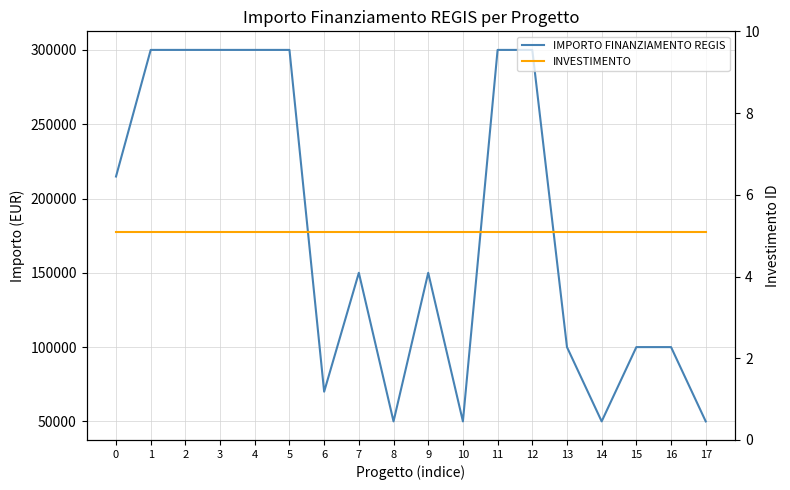

Is the value of IMPORTO FINANZIAMENTO REGIS at 9 greater than the value of INVESTIMENTO at 16?

Yes